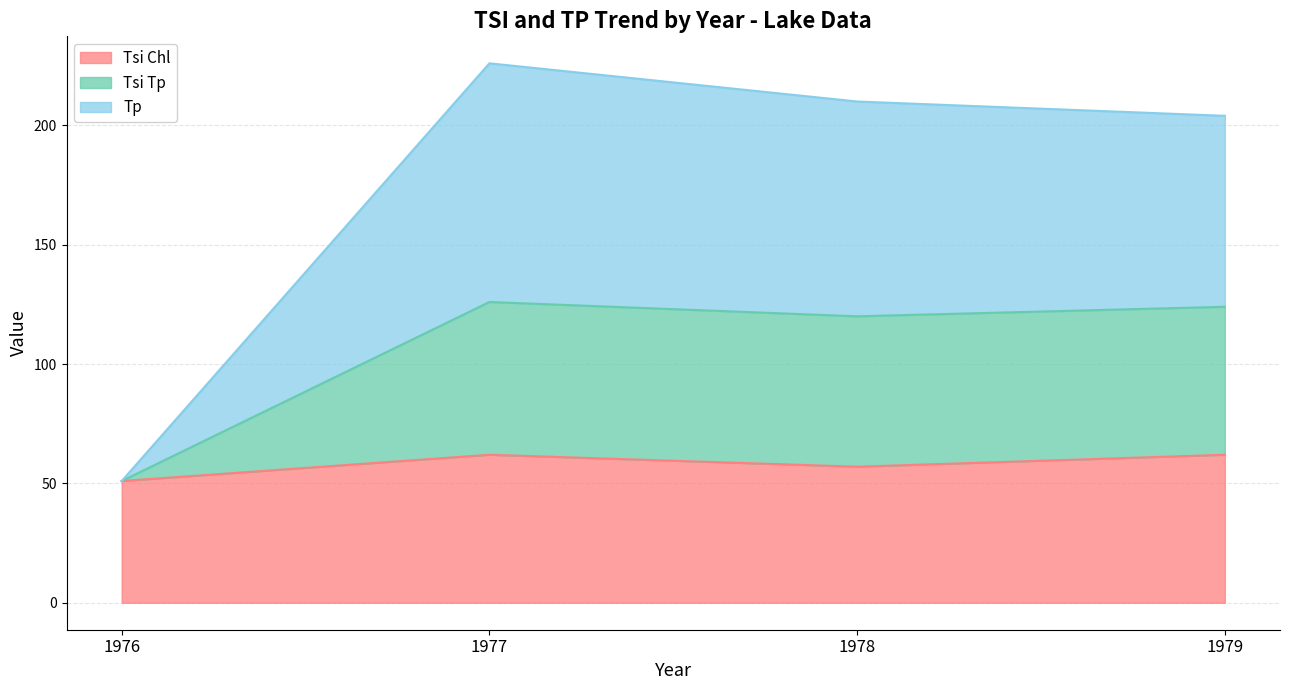

After their last crossing, which series has the higher values: Tp or Tsi Chl?

Tp